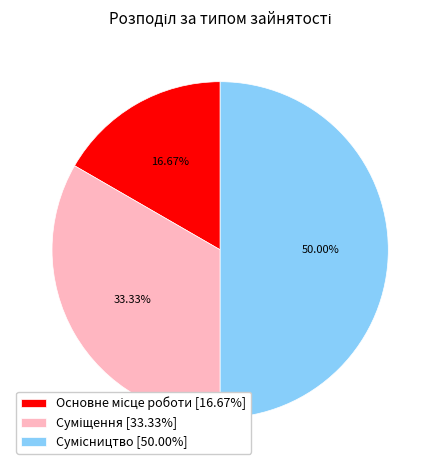

Is there any slice that represents more than half of the pie?

No